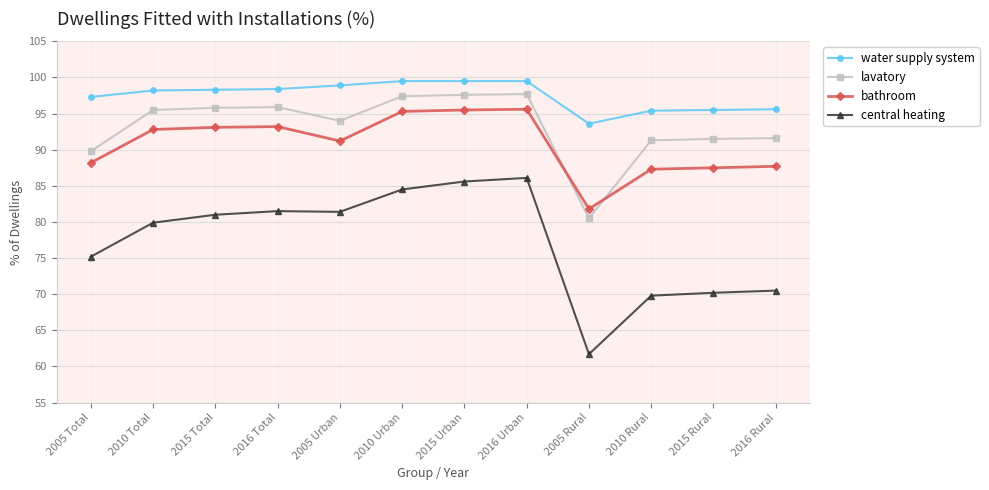

What are all the series names shown in the legend?

water supply system, lavatory, bathroom, central heating